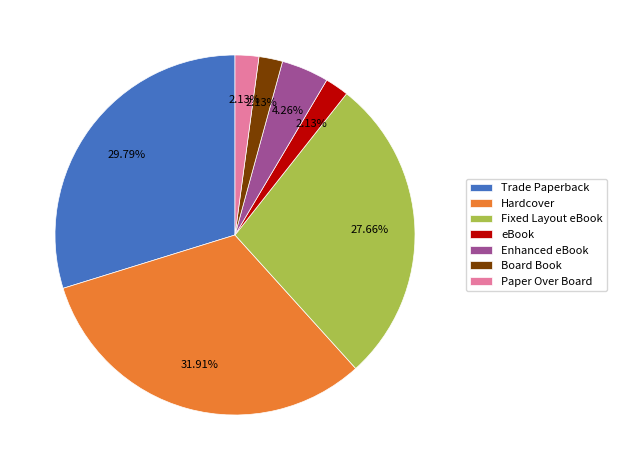

Combined, do Trade Paperback and Hardcover account for over 50%?

Yes